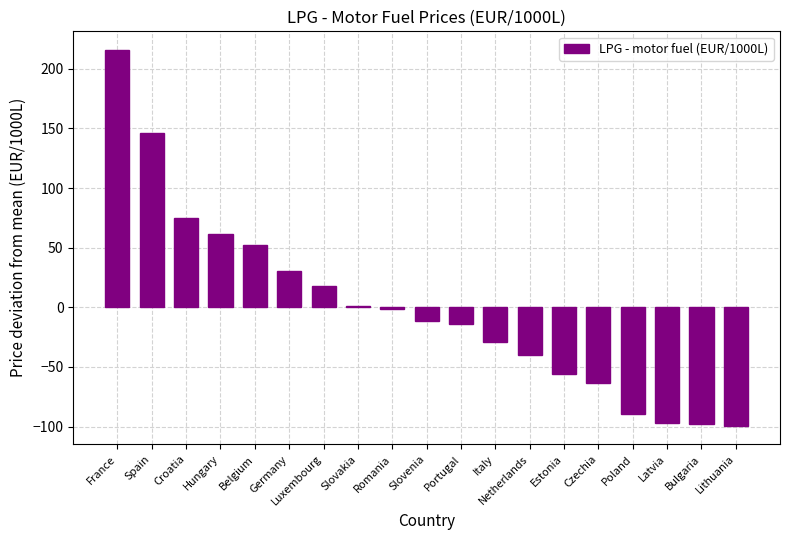

Are the bars horizontal?

No